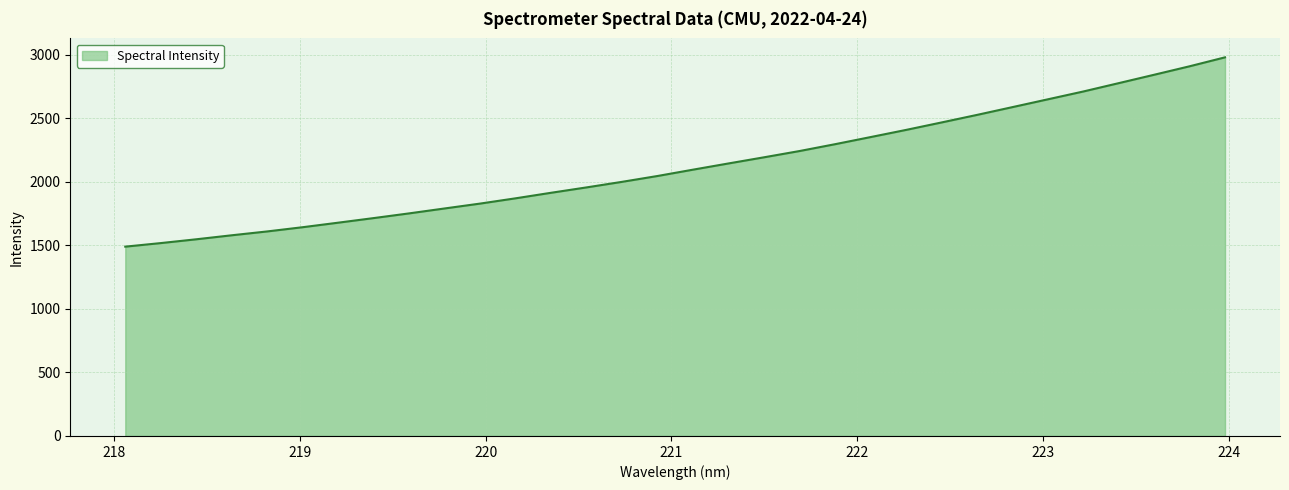

What is the smallest value displayed?

1490.4